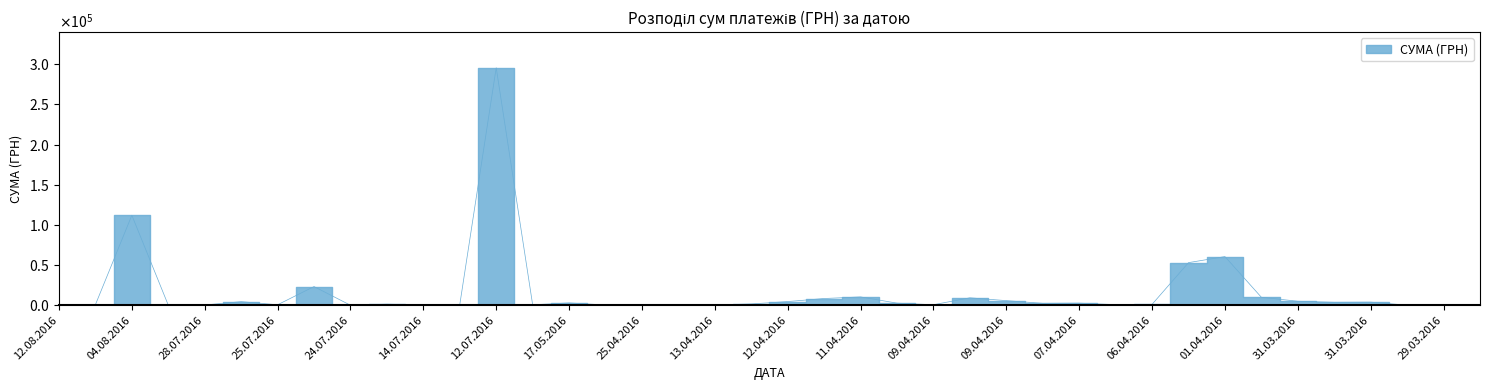

Where is the first local minimum?

09.08.2016